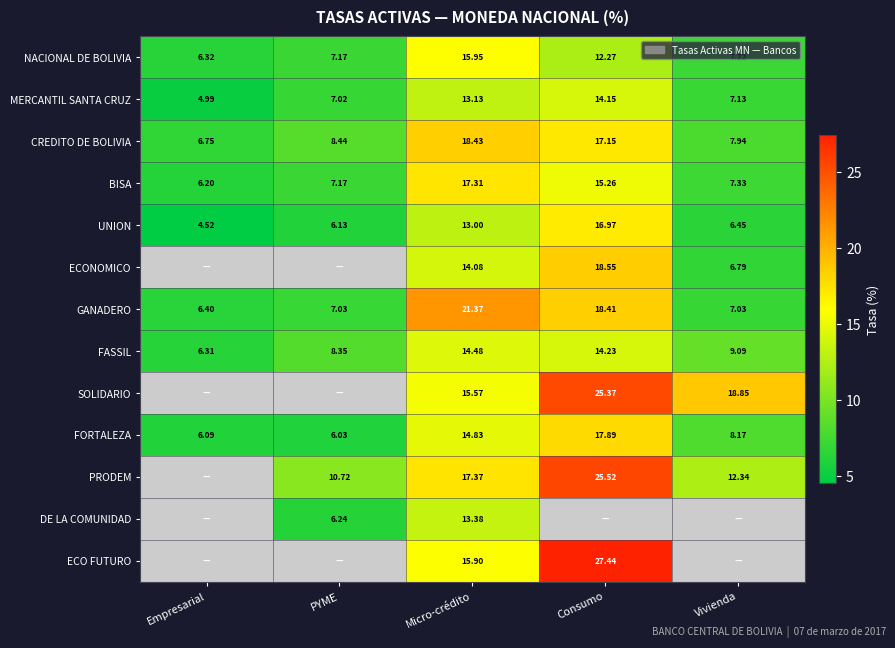

Where does the CREDITO DE BOLIVIA series first go above 8?

PYME